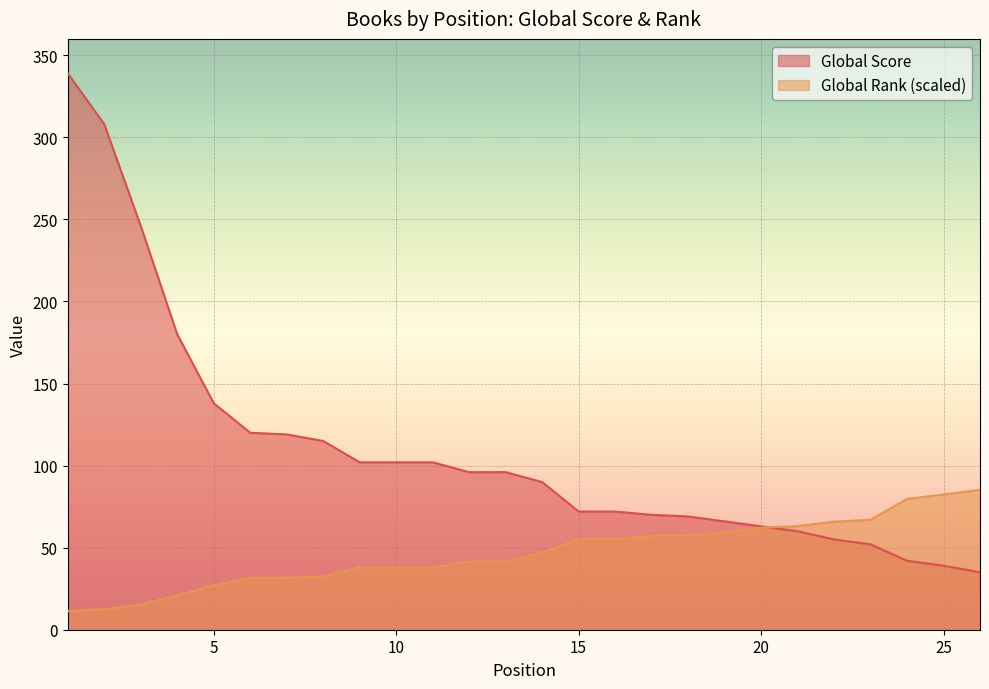

True or false: Global Score has more than 0 points higher than both neighbors.

False